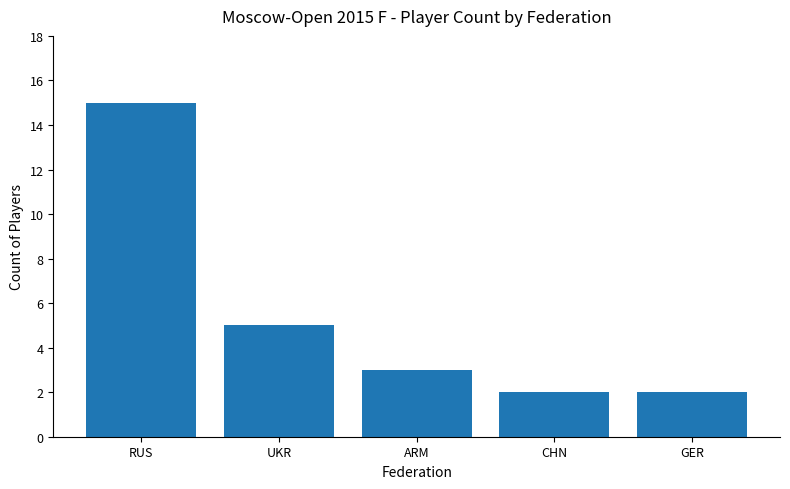

Reading right to left, list all the values displayed in this chart.

GER=2	CHN=2	ARM=3	UKR=5	RUS=15